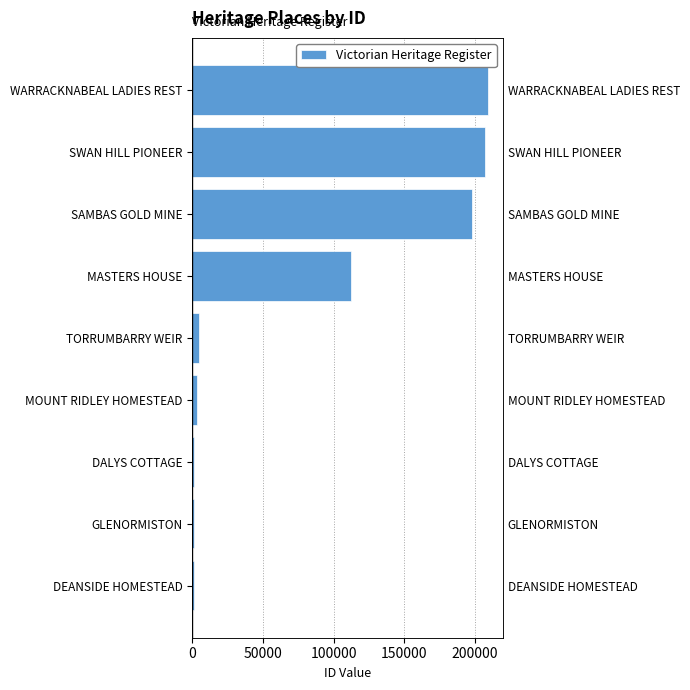

What position from the left is MOUNT RIDLEY HOMESTEAD?

4